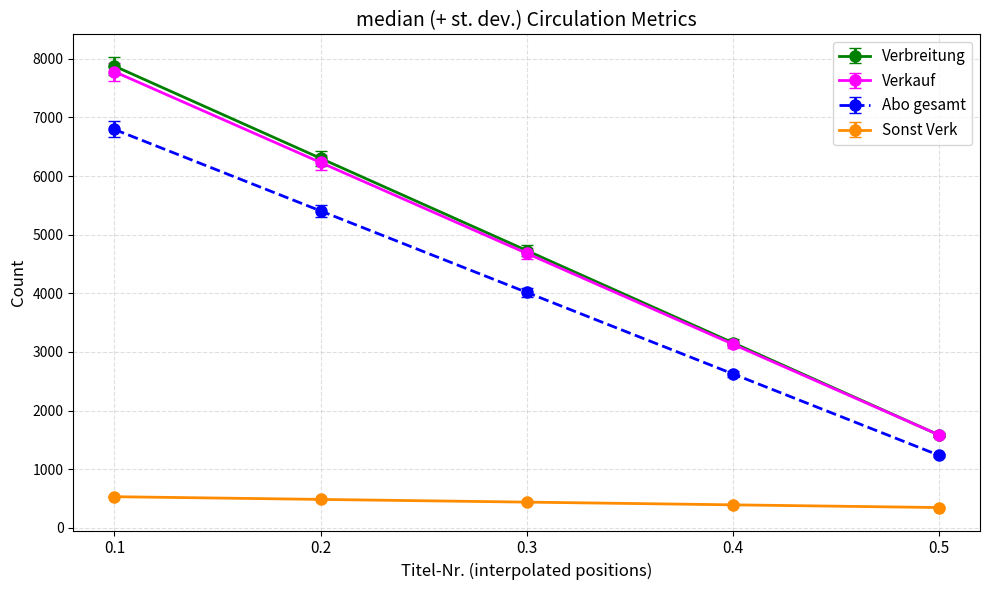

True or false: Verkauf has more than 1 interior local peaks.

False